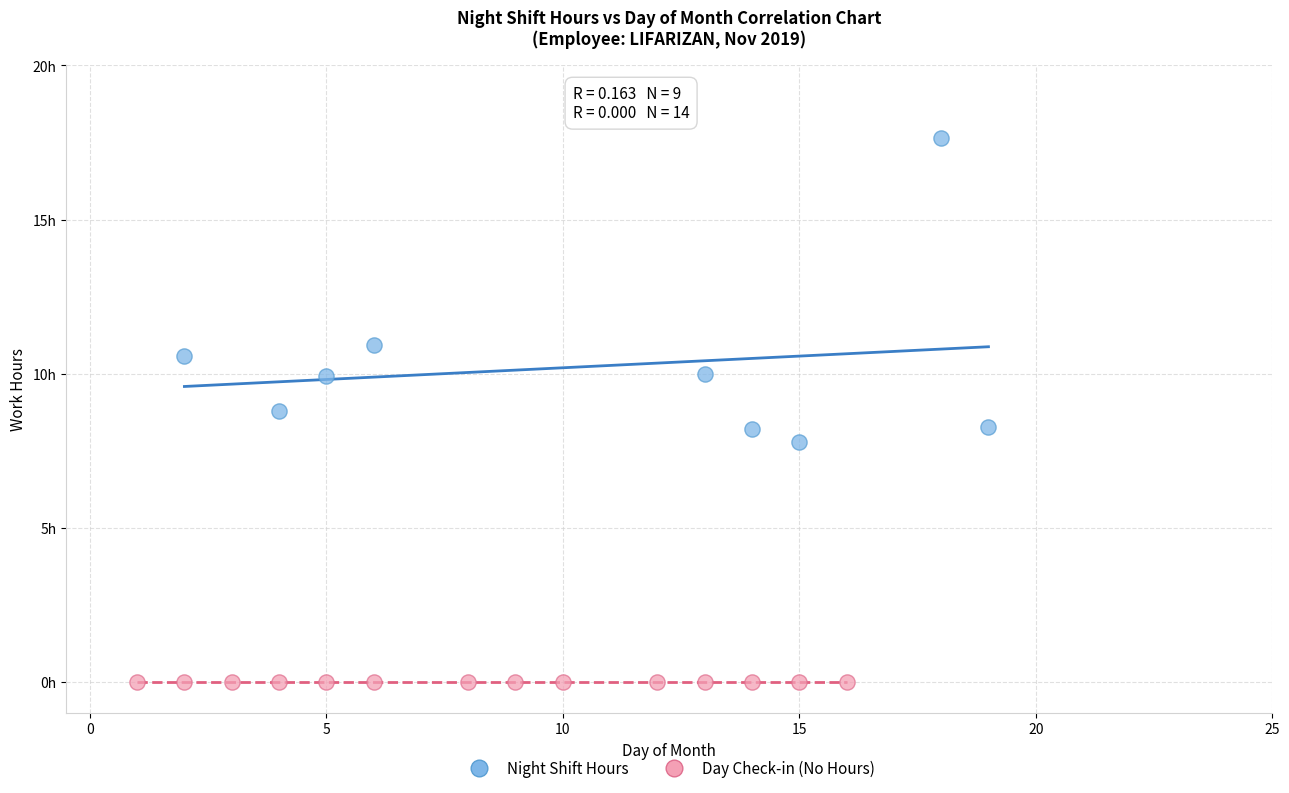

What are all the series names shown in the legend?

Night Shift Hours, Day Check-in (No Hours)